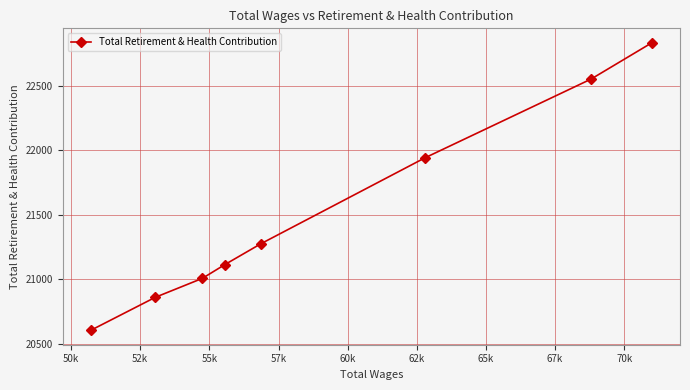

What is the value of the 3rd point from the left?

21008